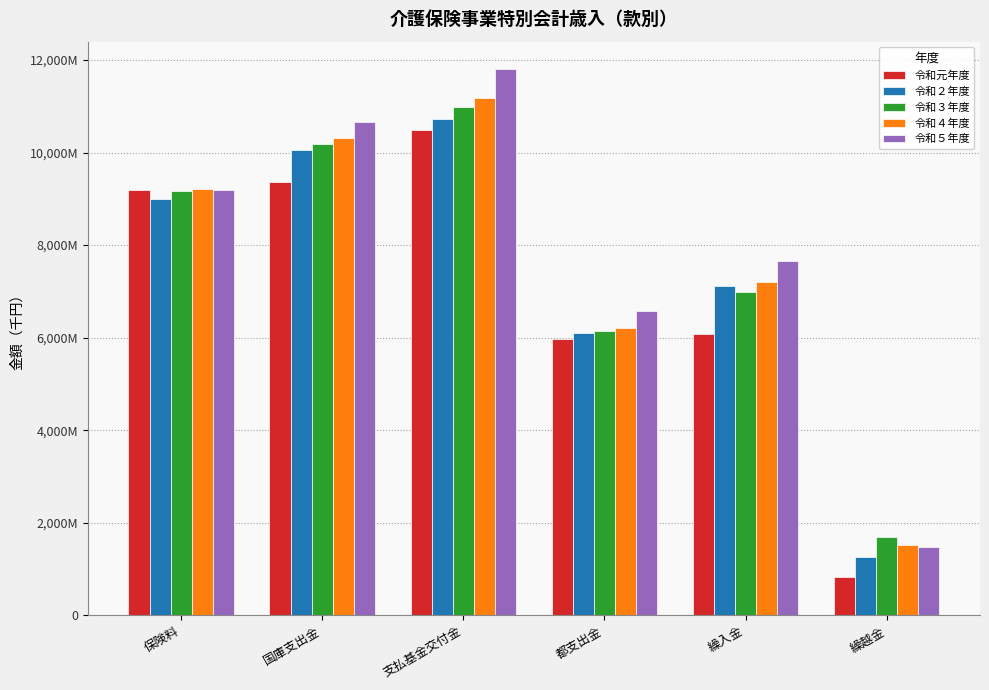

Is it true that 令和元年度 equals 9200350 at 保険料?

True